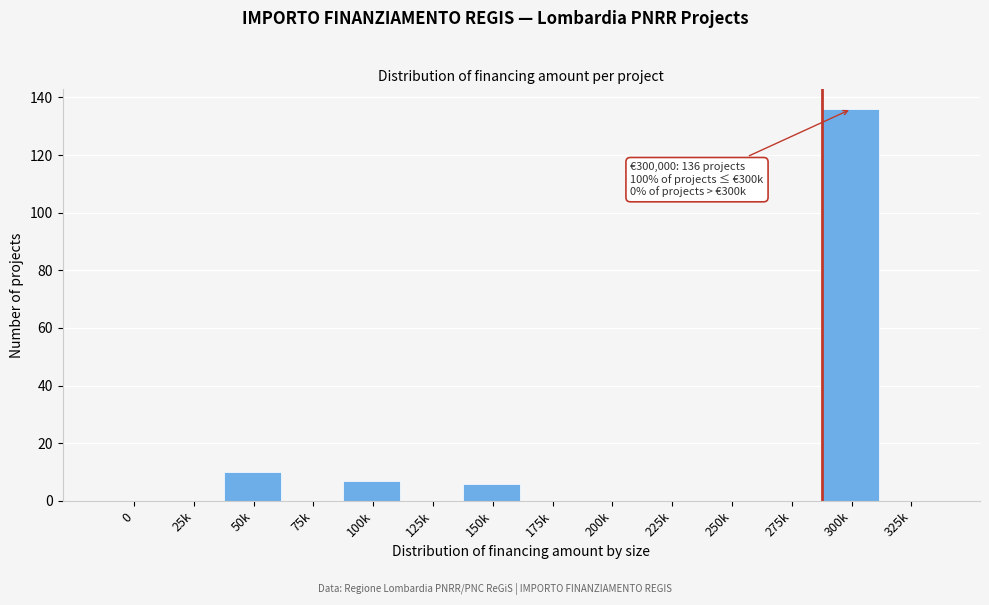

Reading left to right, list all the values displayed in this chart.

0=0	25k=0	50k=10	75k=0	100k=7	125k=0	150k=6	175k=0	200k=0	225k=0	250k=0	275k=0	300k=136	325k=0